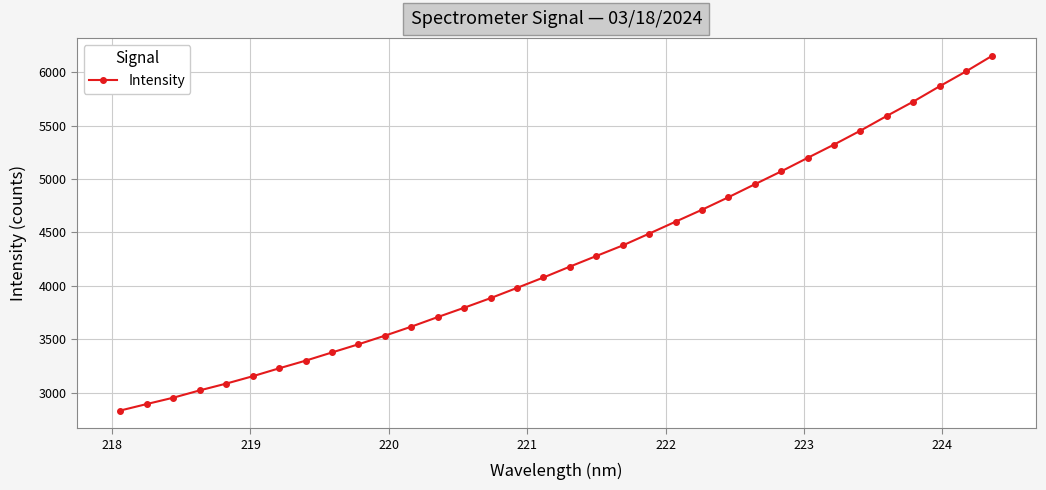

What is the greatest value displayed?

6154.6